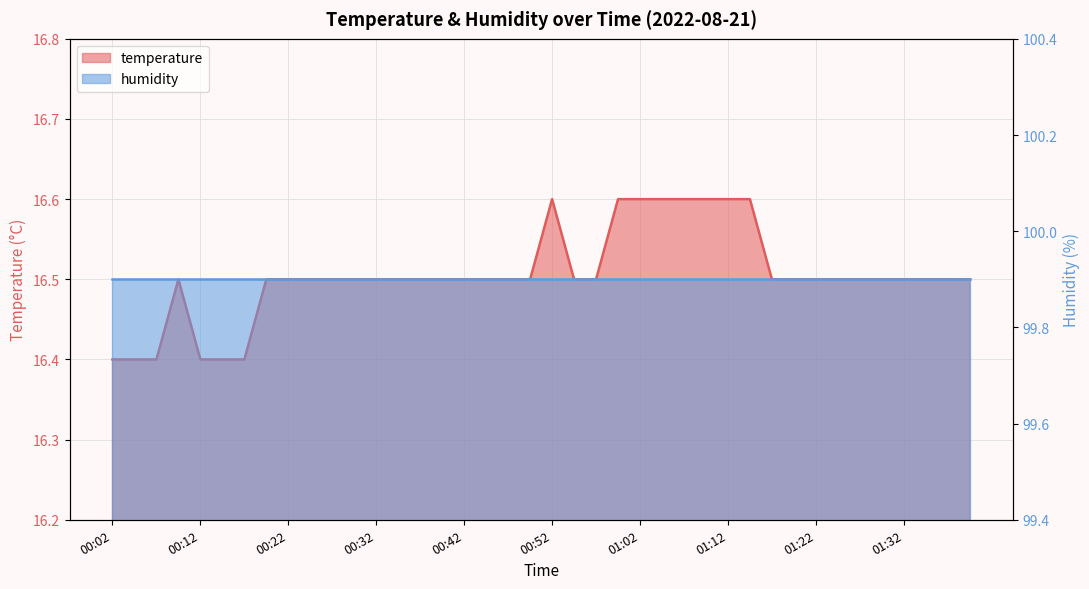

Is it true that the value at 00:29 is 16.5?

True